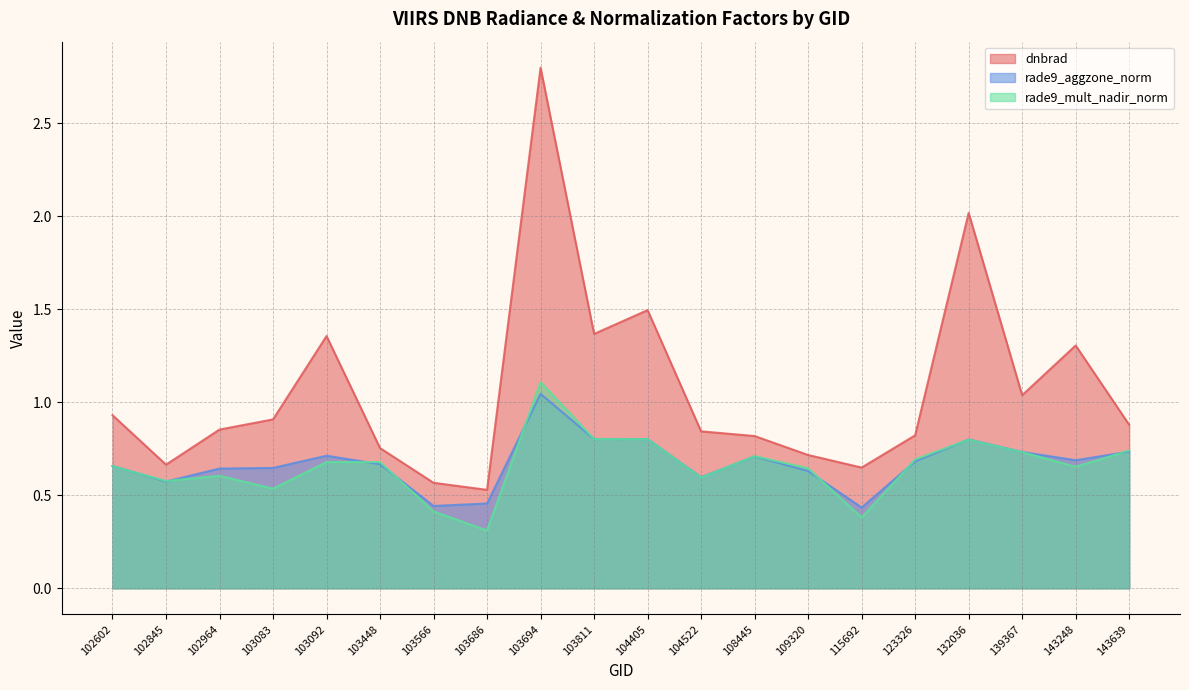

What is the sum of the dnbrad values at 103083 and 143248?

2.2